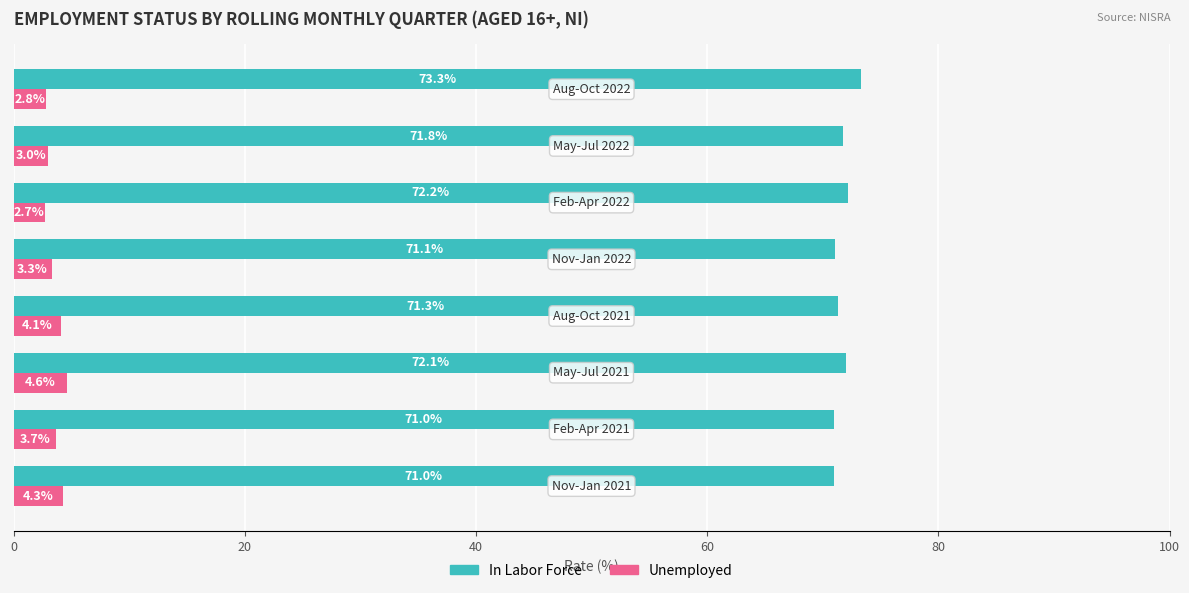

Which series has the widest spread of values?

In Labor Force